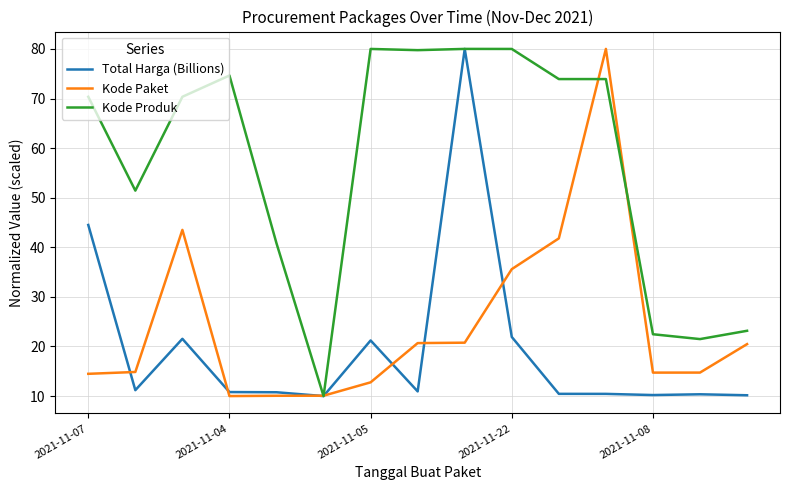

After their last crossing, which series has the higher values: Total Harga (Billions) or Kode Produk?

Kode Produk